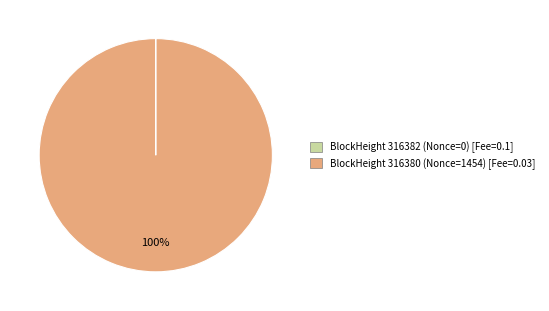

Is there any slice that represents more than half of the pie?

Yes